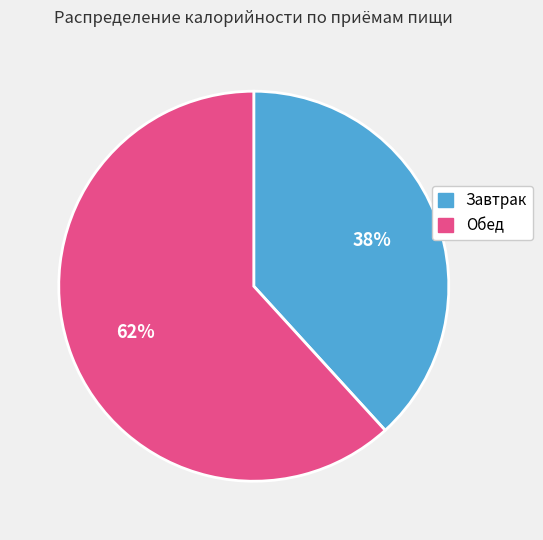

How many segments does this pie chart have?

2